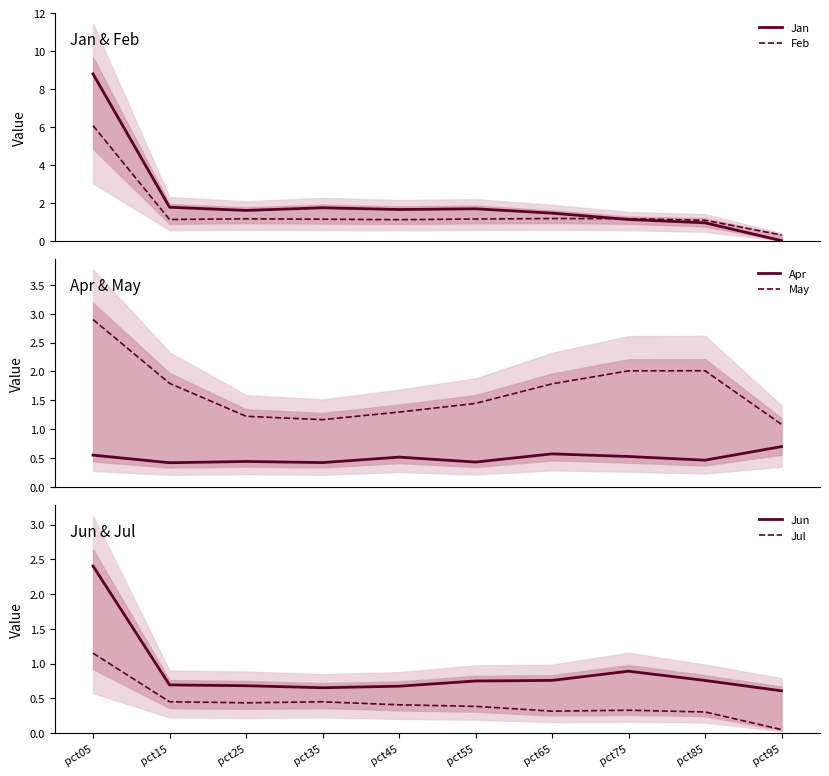

What is the total value across all series at pct85?

5.6